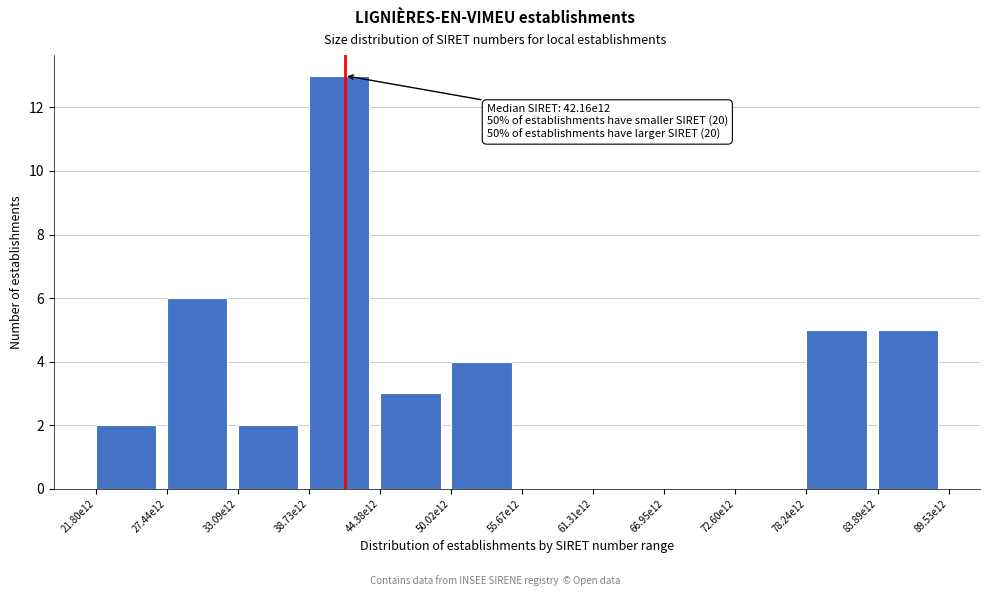

Reading left to right, what are all the values shown in this chart?

21.80e12=2	27.44e12=6	33.09e12=2	38.73e12=13	44.38e12=3	50.02e12=4	55.67e12=0	61.31e12=0	66.95e12=0	72.60e12=0	78.24e12=5	83.89e12=5